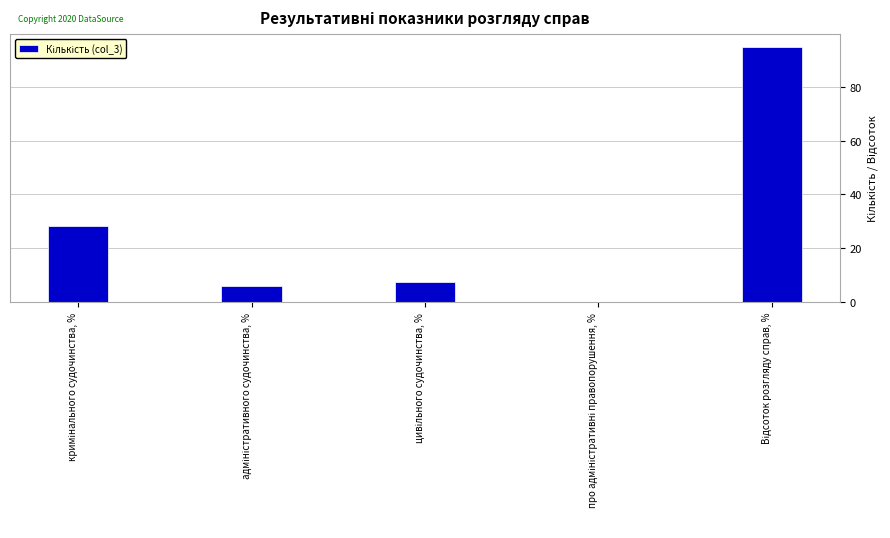

What is the maximum value shown in the chart?

94.9